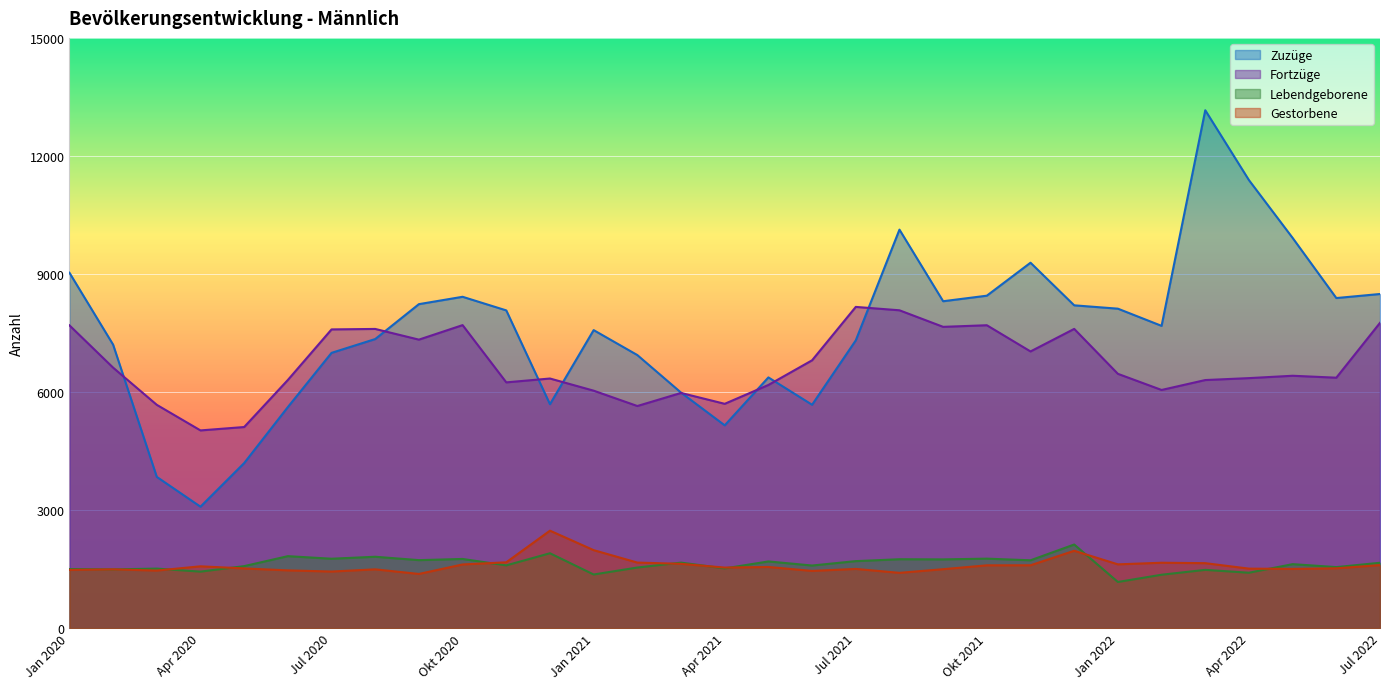

Is the value of Fortzüge at Apr 2022 greater than the value of Lebendgeborene at Jan 2020?

Yes